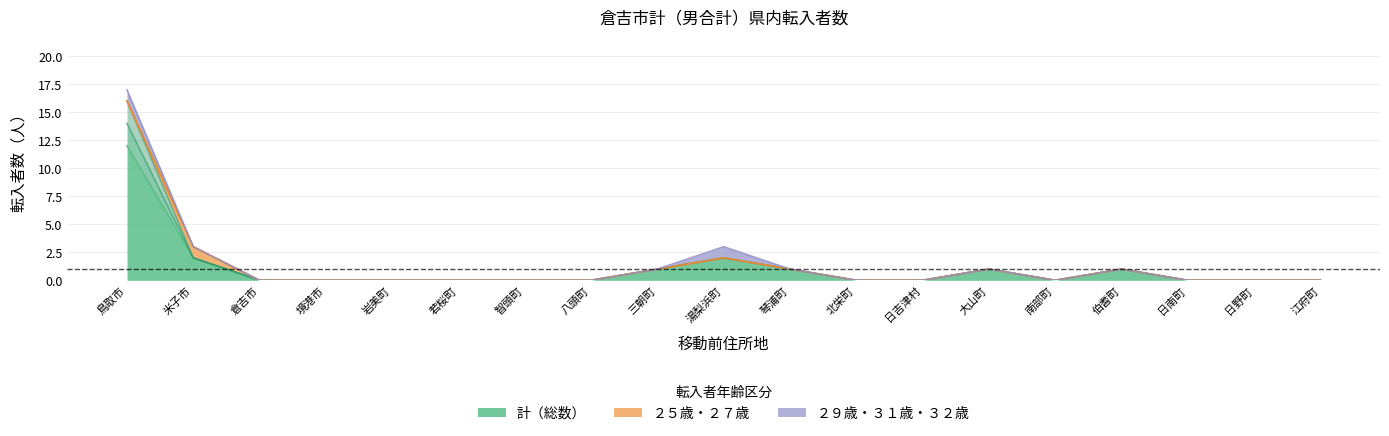

True or false: 計（総数） has more than 1 points higher than both neighbors.

True